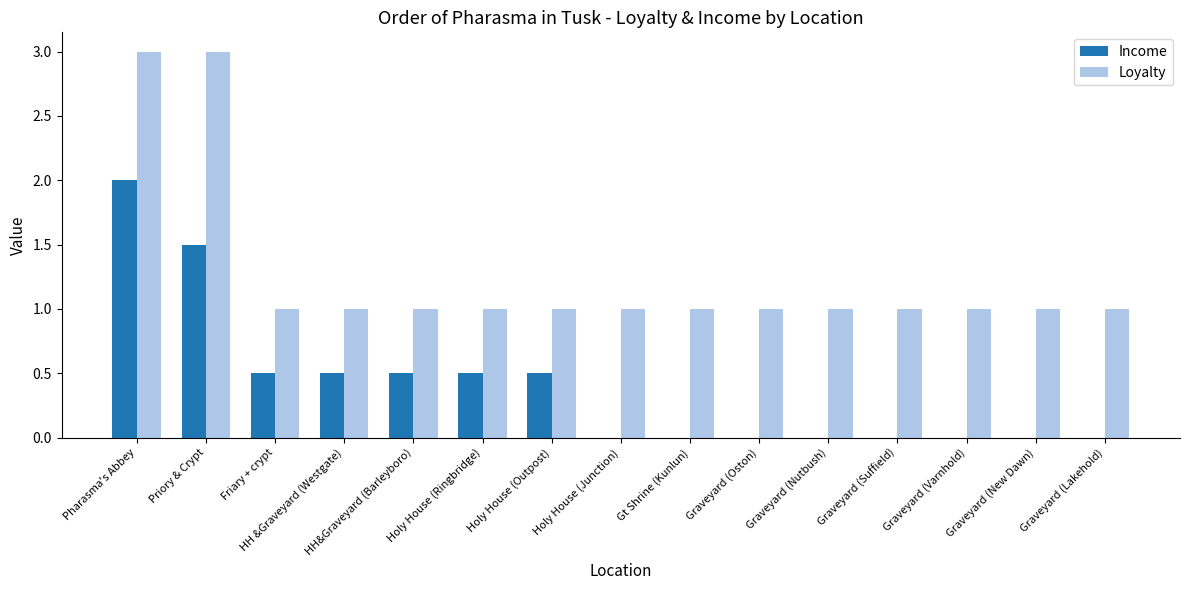

Which series changed the most between Priory & Crypt and Holy House (Outpost)?

Loyalty